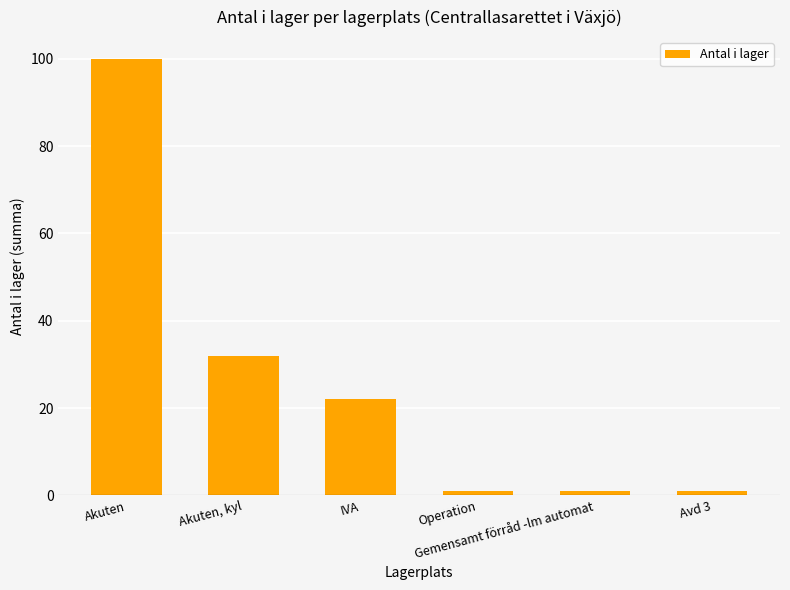

What is the average value?

26